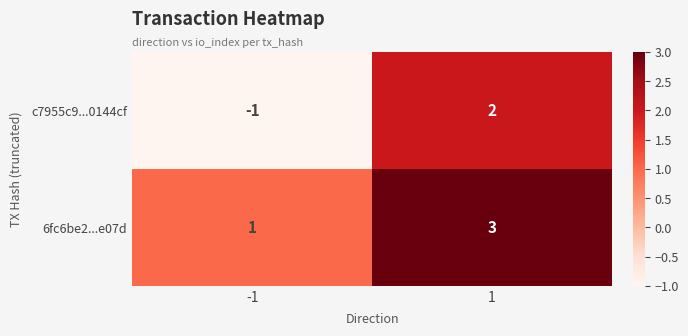

List the series in order of their overall mean, highest first.

6fc6be2...e07d, c7955c9...0144cf